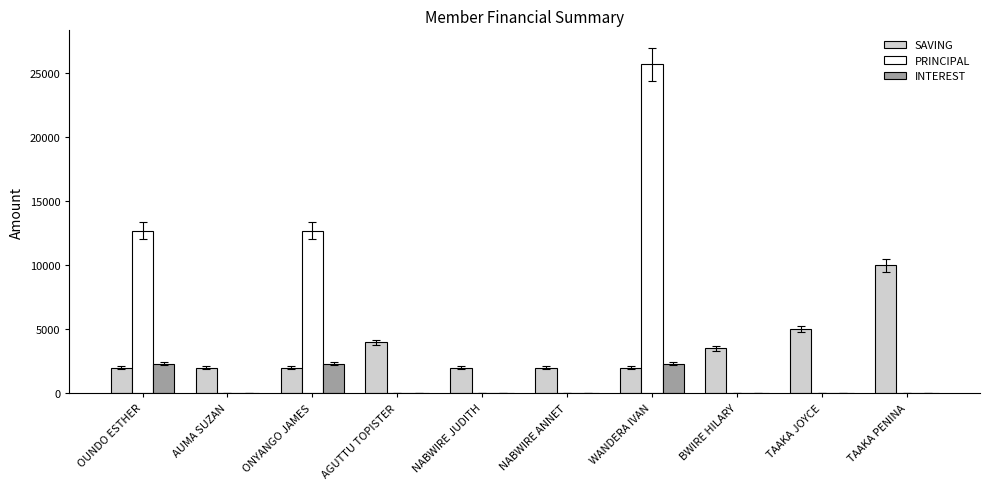

Which series has the largest total across all categories?

PRINCIPAL